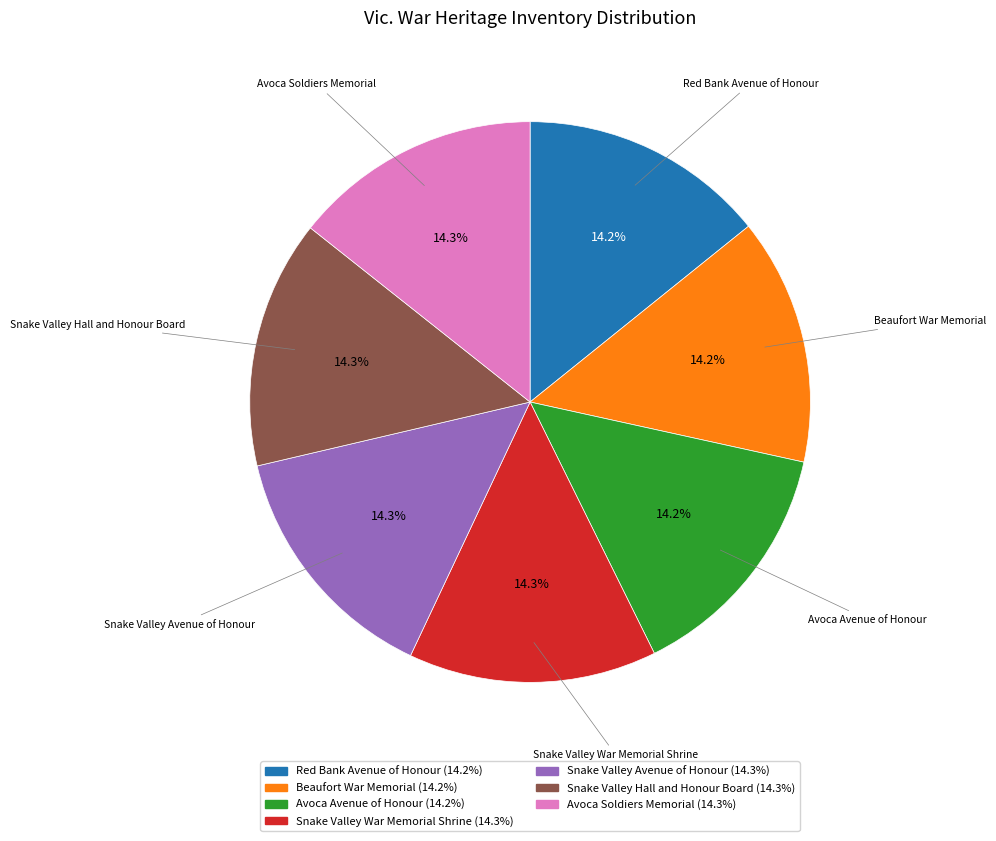

Is there a majority slice in this chart?

No